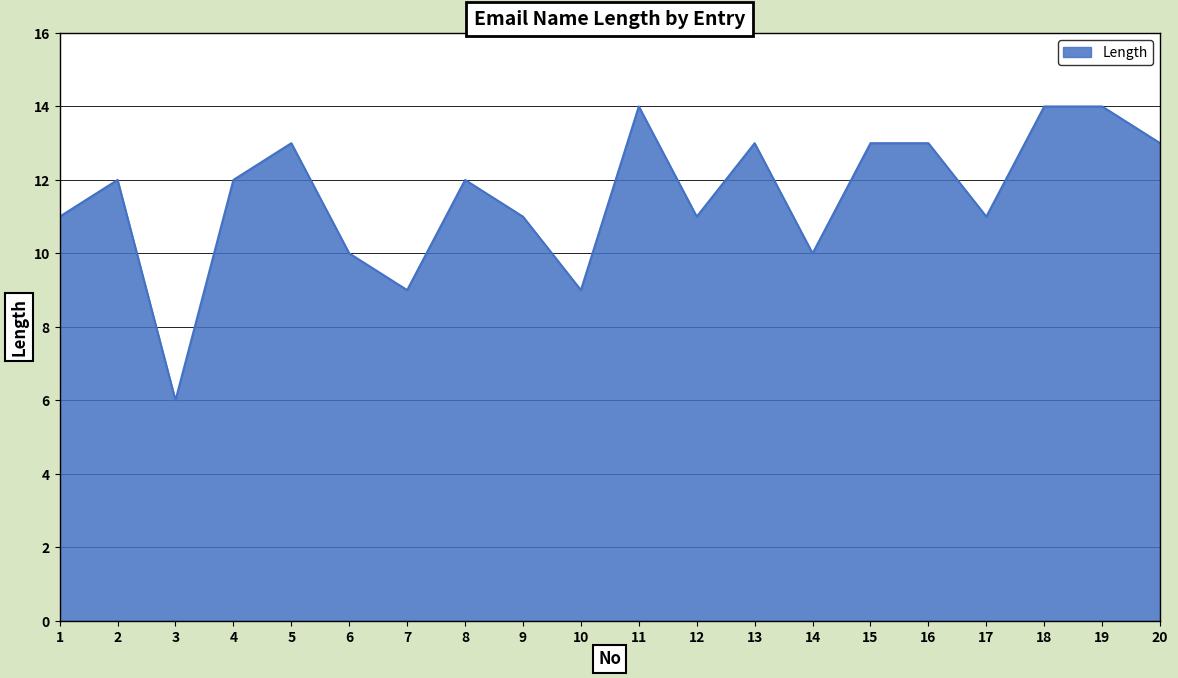

True or false: the data shows 17 at 1.

False